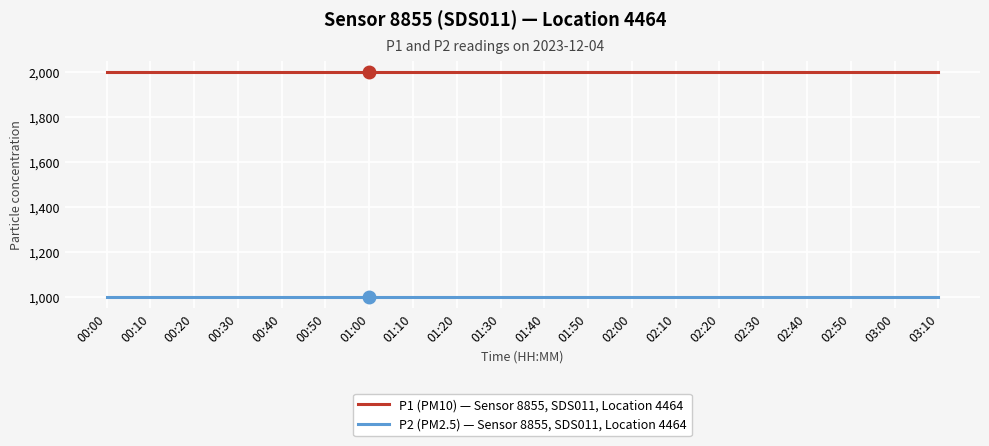

What is the smallest value displayed?

999.9